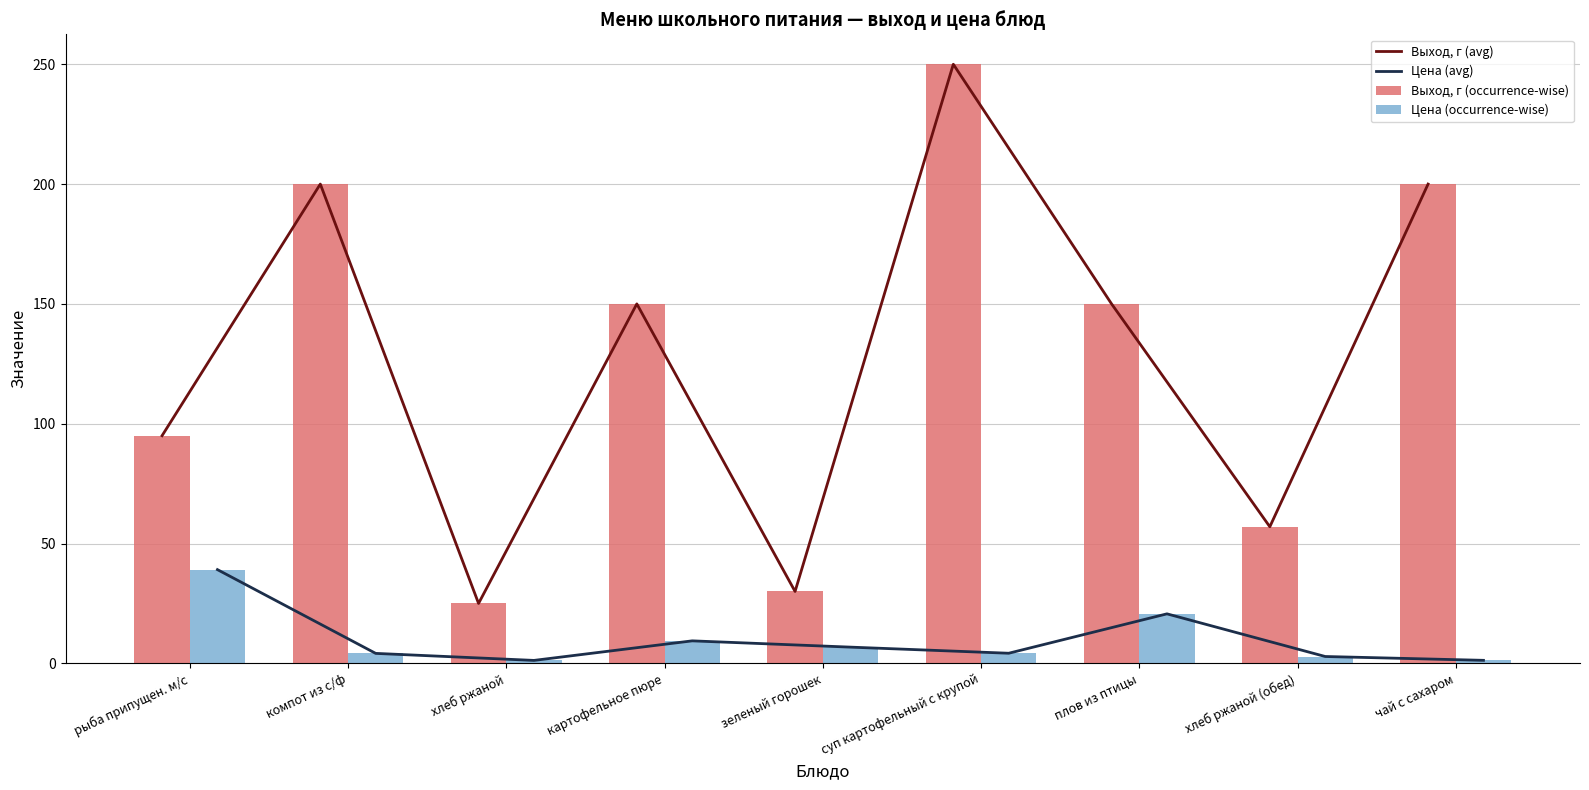

At which label is Цена (avg) closest to 20?

плов из птицы